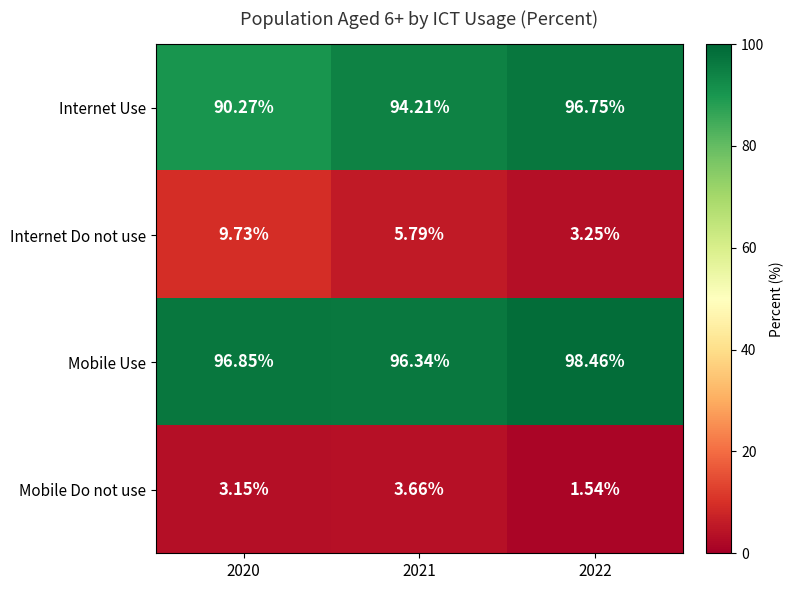

Is the value of Internet Do not use at 2022 greater than the value of Mobile Do not use at 2020?

Yes